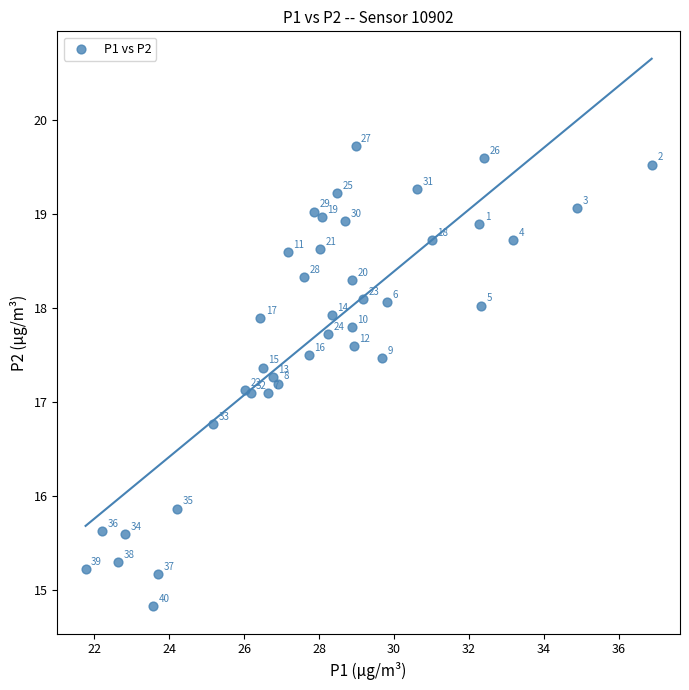

What Y value in the scatter plot is closest to 17?

17.1